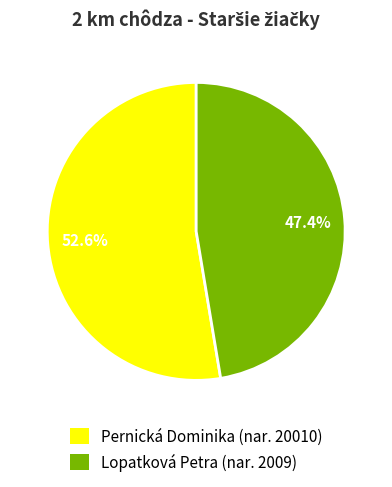

To the nearest percent, what is the combined percentage of Pernická Dominika and Lopatková Petra?

100%